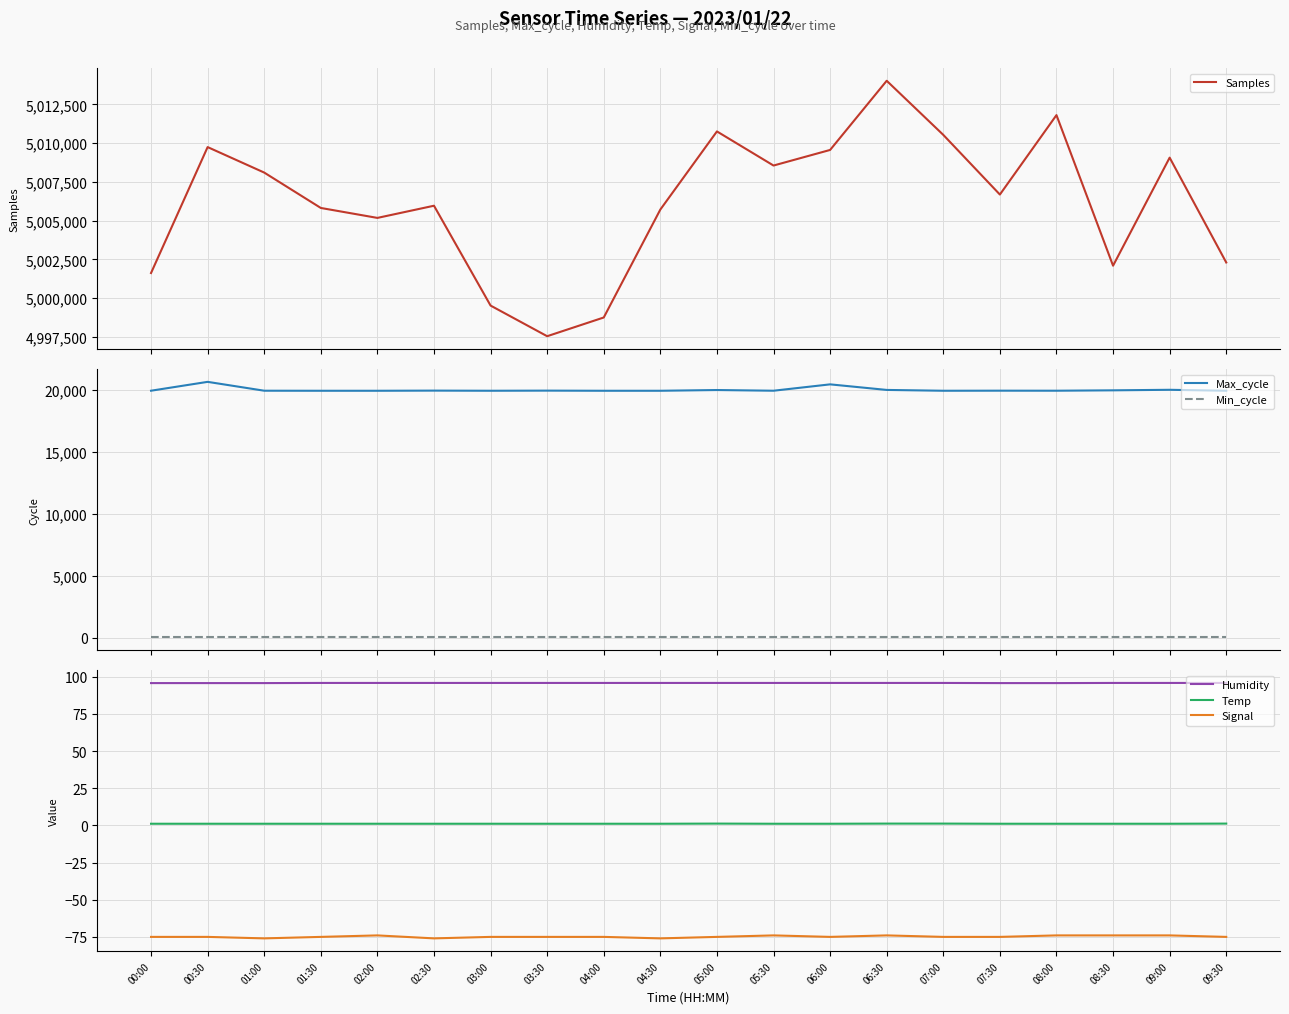

What position from the left is 06:30?

14